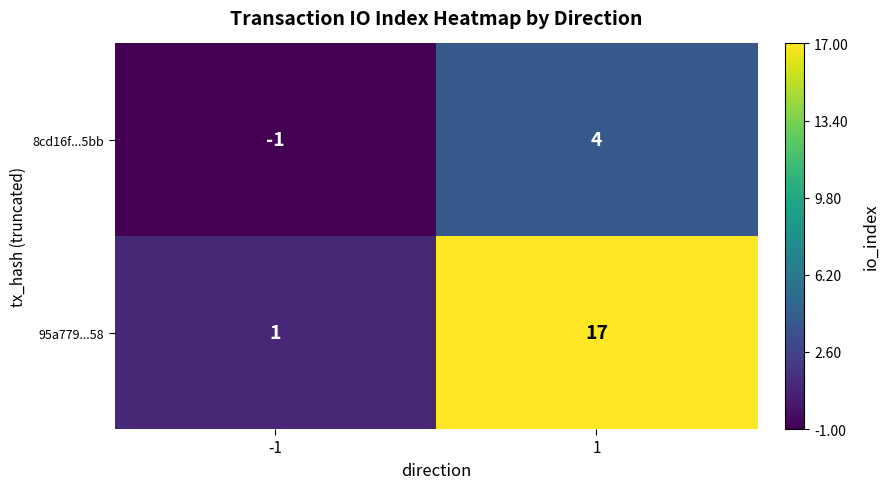

What is the spread (max minus min) of values at 1?

13